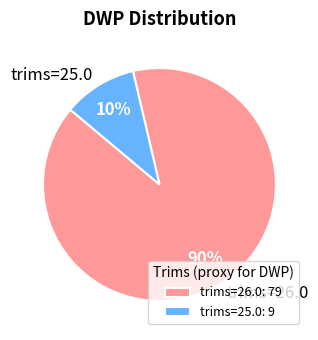

To the nearest percent, what is the average slice percentage?

50%